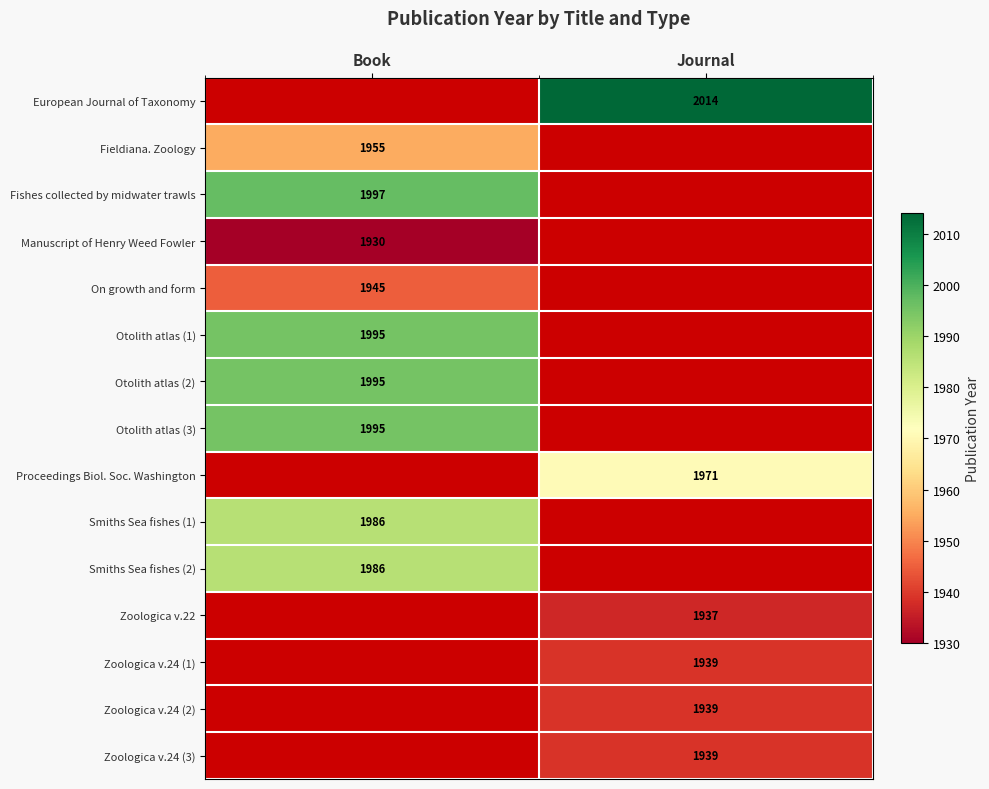

The European Journal of Taxonomy series shows 2014 at Journal. True or false?

True